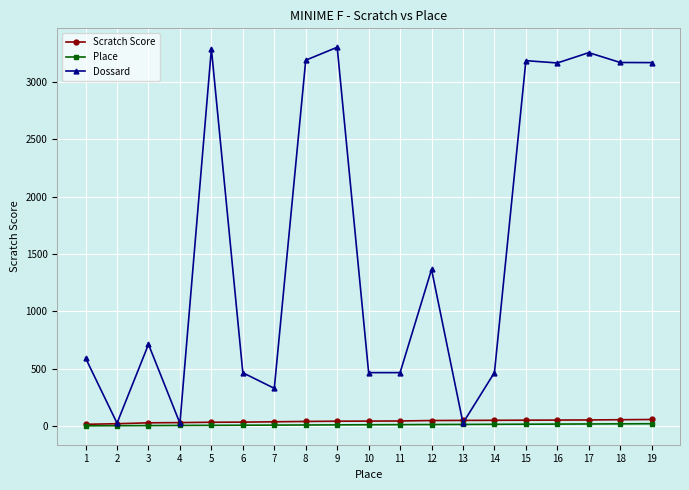

Which series has the widest spread of values?

Dossard